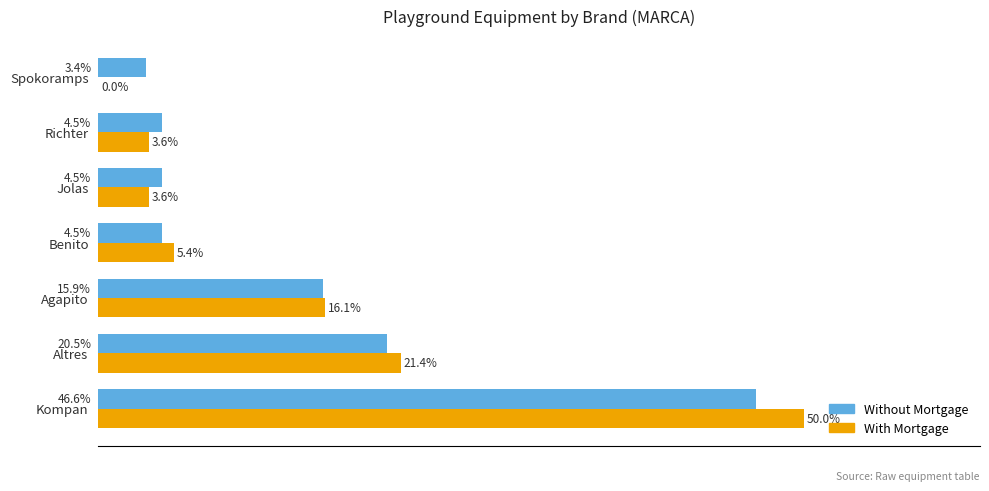

At which category is the sum across all series the highest?

Kompan